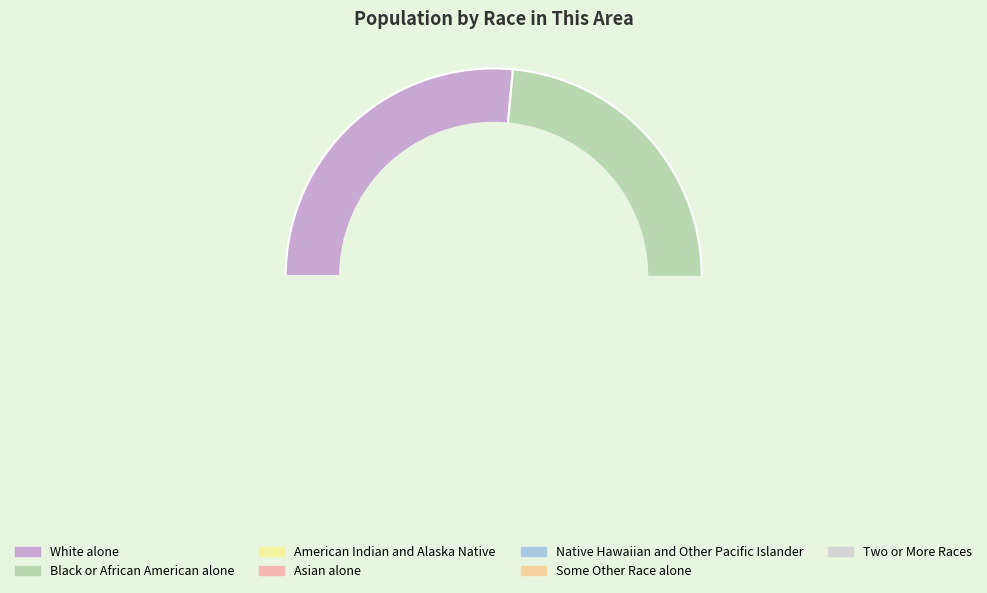

Which category has the smallest portion of the pie?

Native Hawaiian and Other Pacific Islander